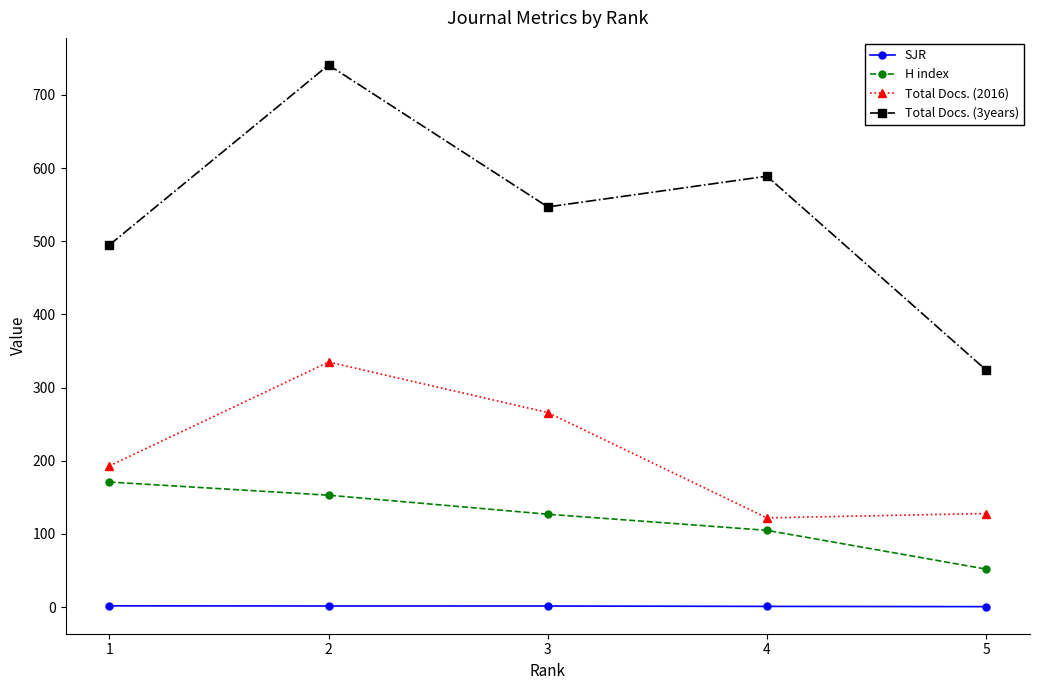

What is the highest value of the Total Docs. (2016) series?

335.0